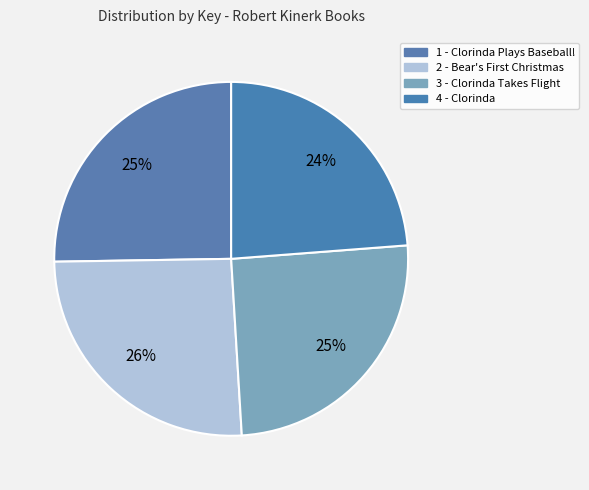

How many slices are in this pie chart?

4